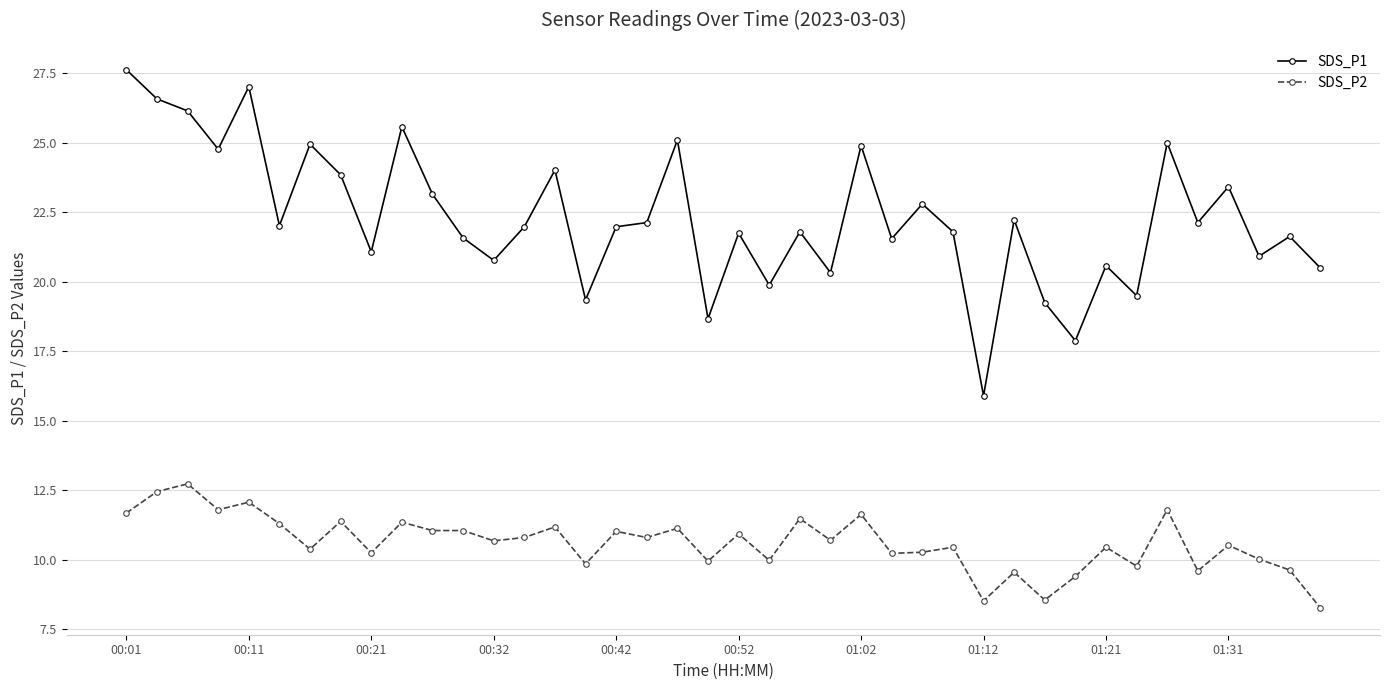

What is the maximum value for SDS_P1?

27.6